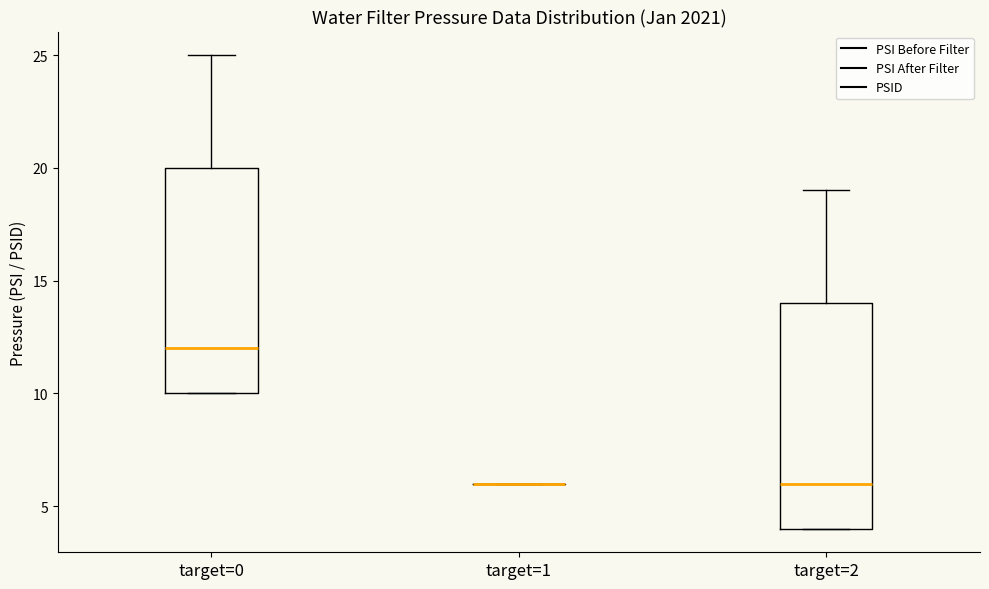

Reading left to right, transcribe this box plot: for each box, give where its median line is, the range the box spans, and where its two whiskers end, as read against the y-axis. The values are not printed on the chart, so give them approximately, as read against the axis.

target=0: median 12, box 10 to 20, whiskers 10 to 25
target=1: box collapsed to a line at 6, whiskers 6 to 6
target=2: median 6, box 4 to 14, whiskers 4 to 19